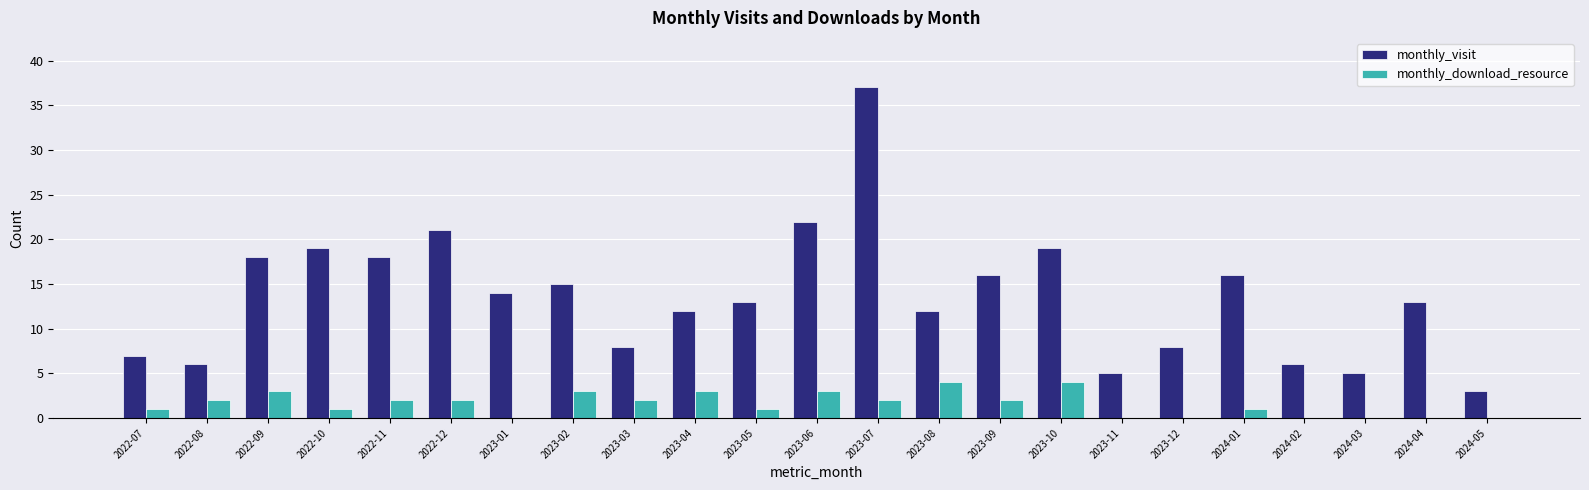

Between 2022-09 and 2023-12, which series saw the biggest shift?

monthly_visit